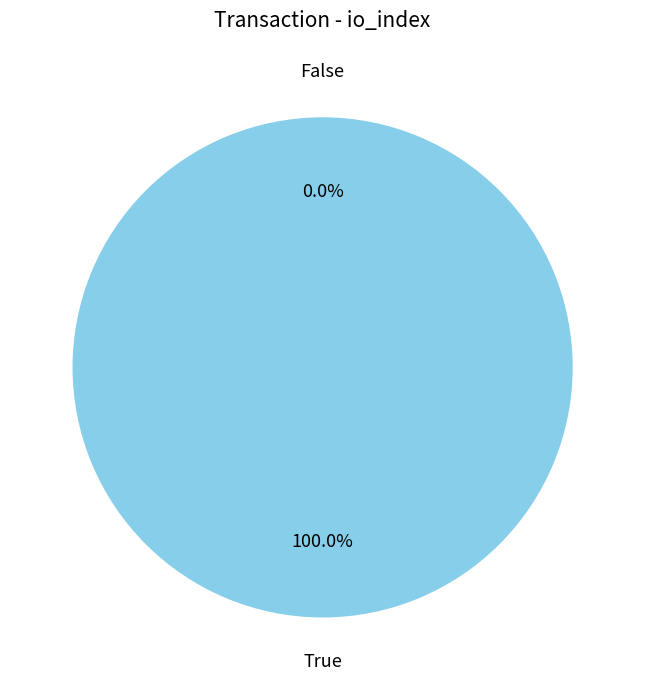

What percentage do tx_index_1 and tx_index_0 together represent?

100.0%